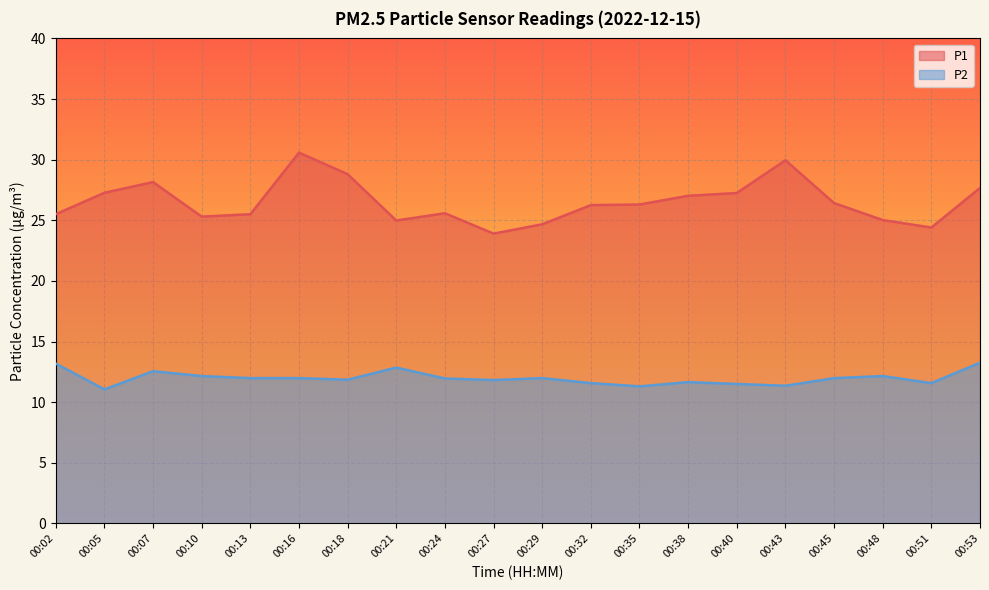

True or false: P1 and P2 cross at least once.

False